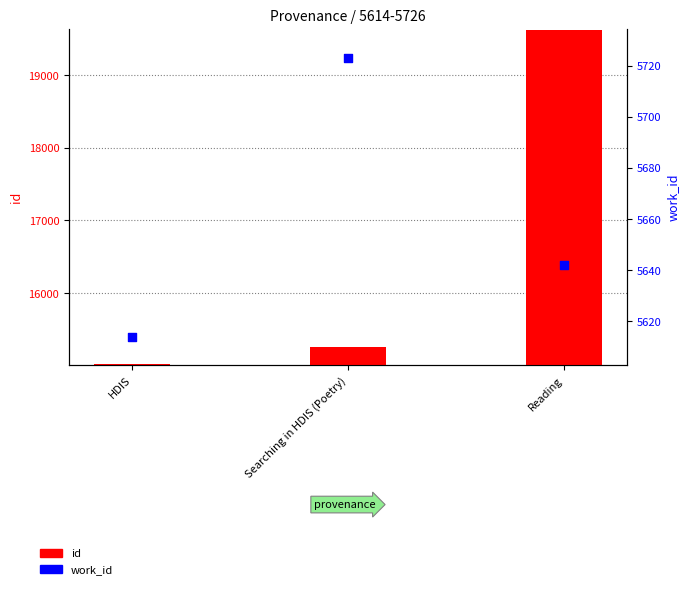

Which series has the largest Y range (max minus min)?

id